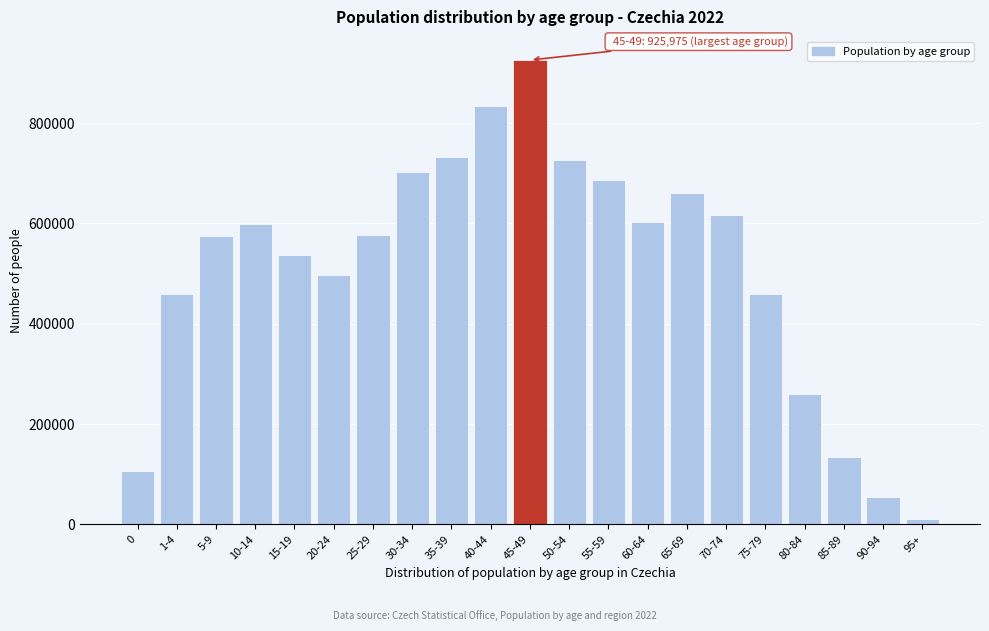

What is the change in value from 55-59 to 60-64?

-83444